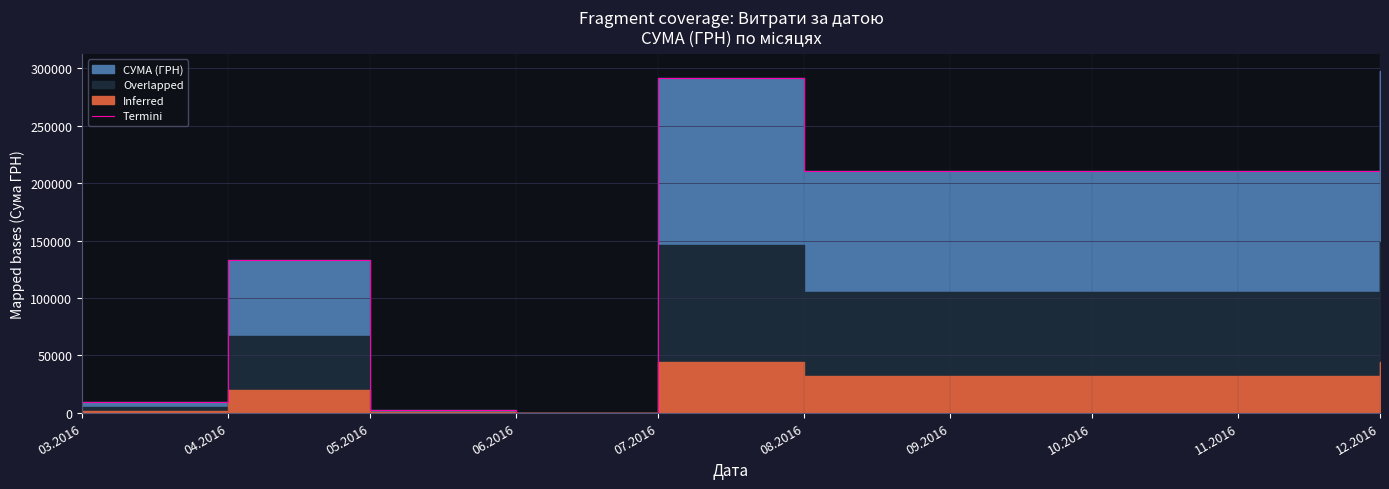

What is the value of the 7th point from the left?

297743.9